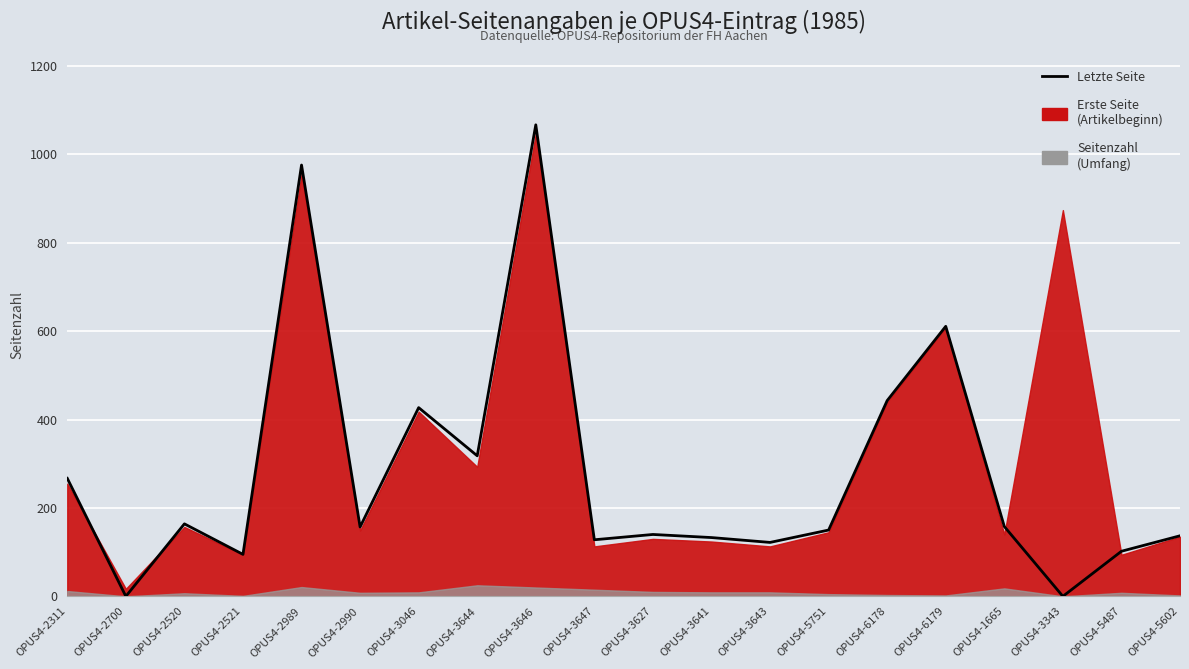

What is the value of the 19th point from the left?

102